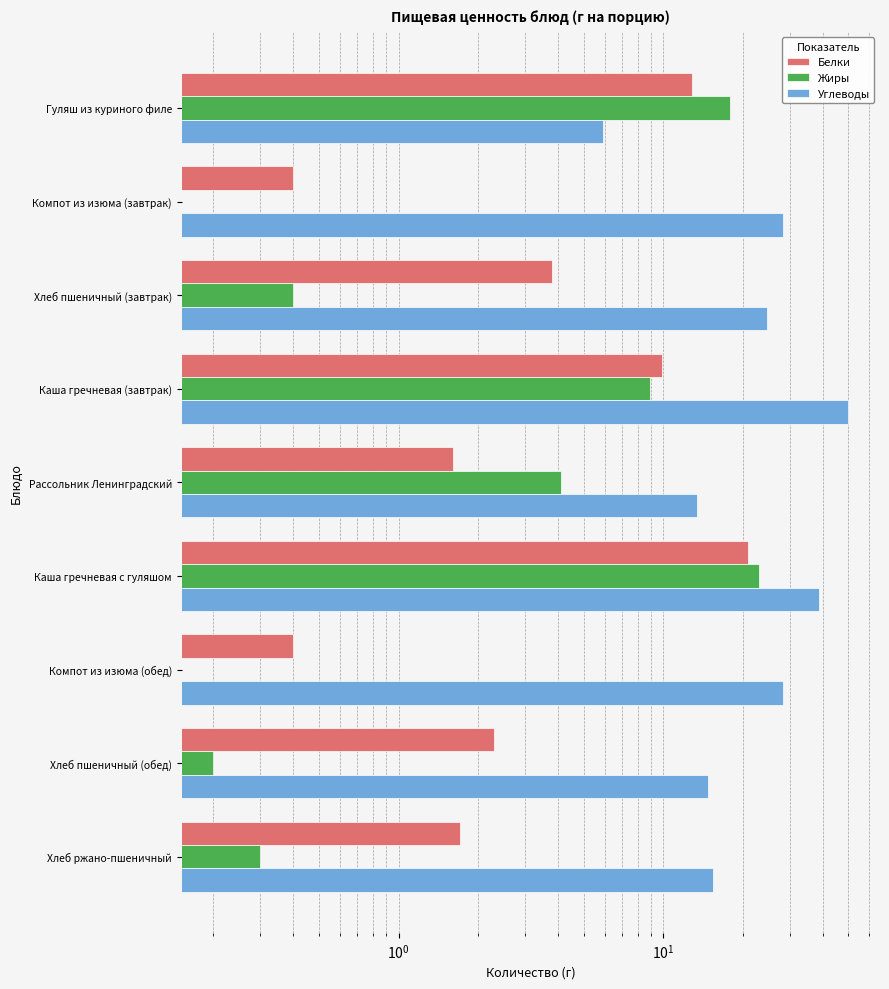

At how many categories does at least one series exceed 9?

9